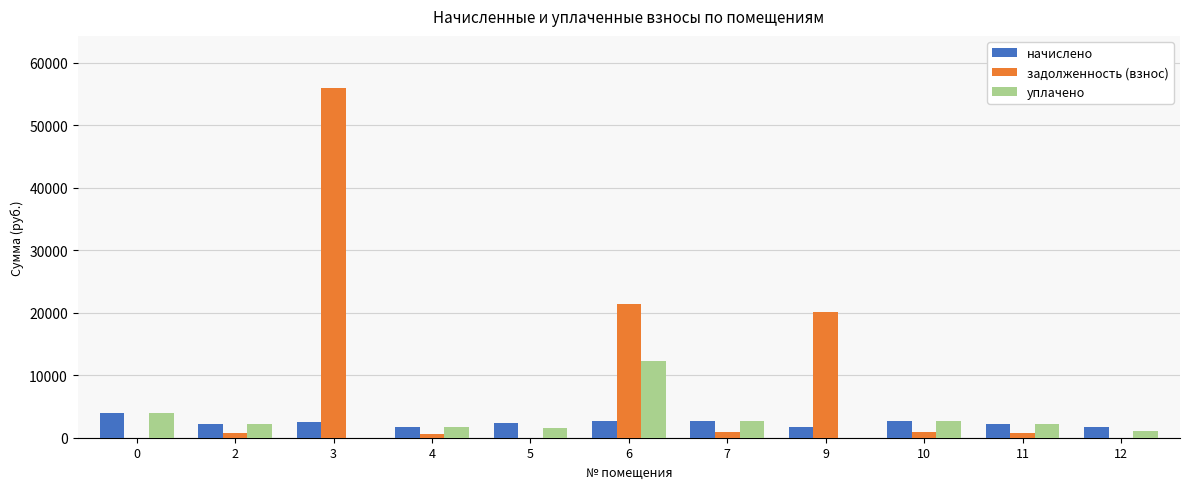

Does the chart contain stacked bars?

No